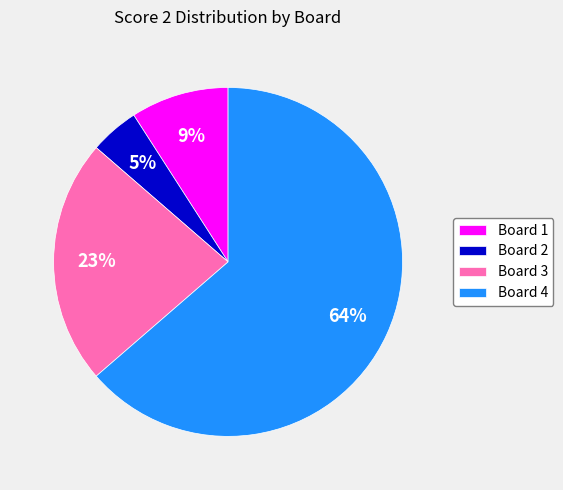

True or false: Board 1 accounts for 9% of the total.

True